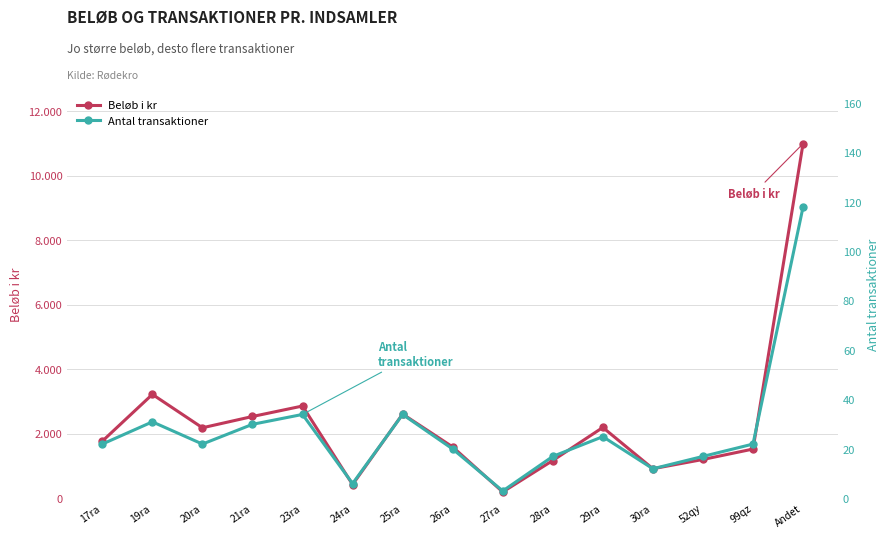

True or false: Antal transaktioner and Beløb i kr cross at least once.

False